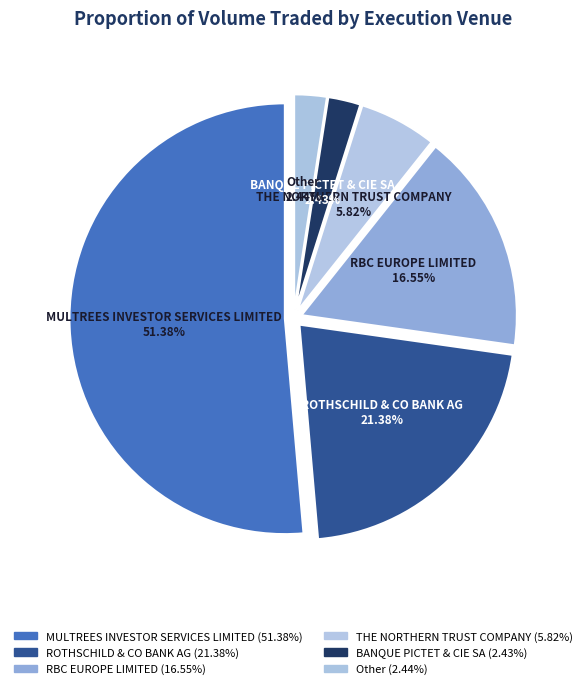

Is there a majority slice in this chart?

Yes